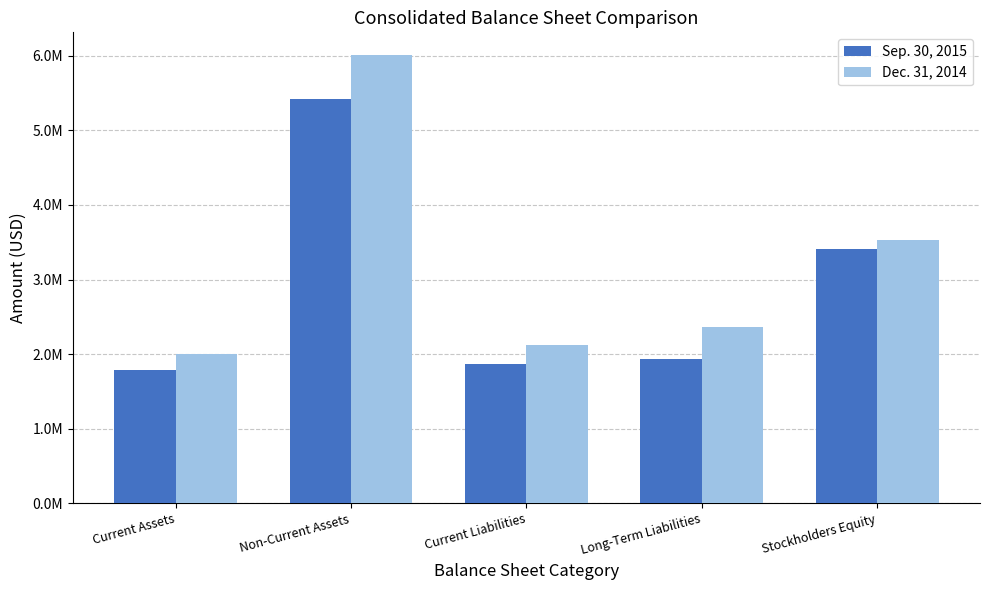

At Stockholders Equity, list the series in order from smallest to largest.

Sep. 30, 2015, Dec. 31, 2014